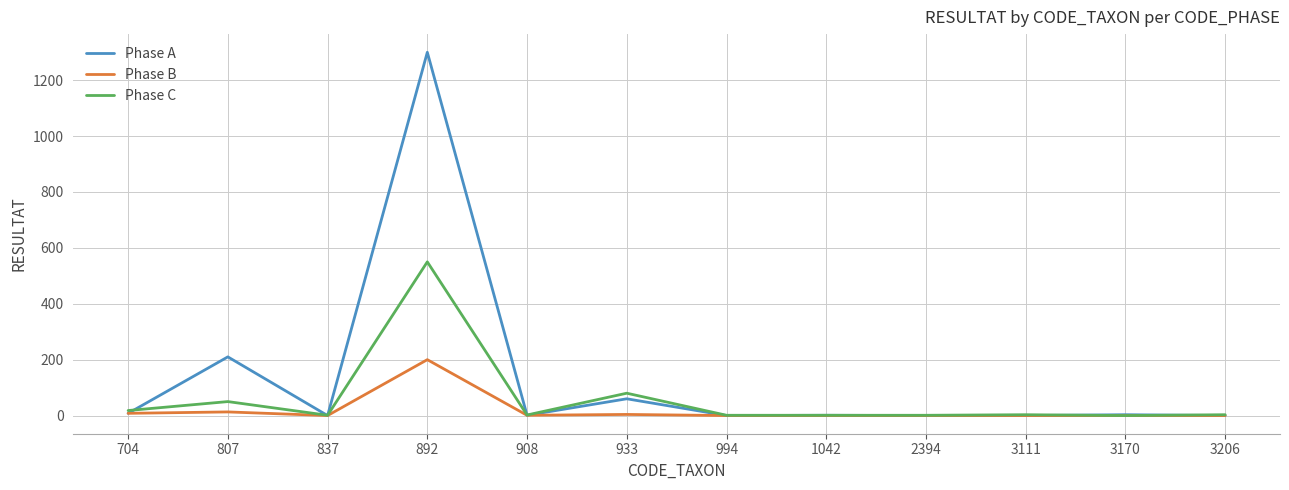

Which series has the largest total across all categories?

Phase A